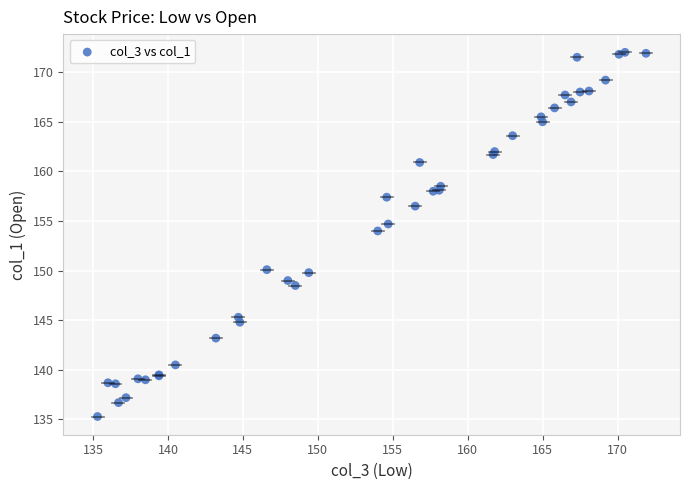

What Y value in the scatter plot is closest to 153?

154.0